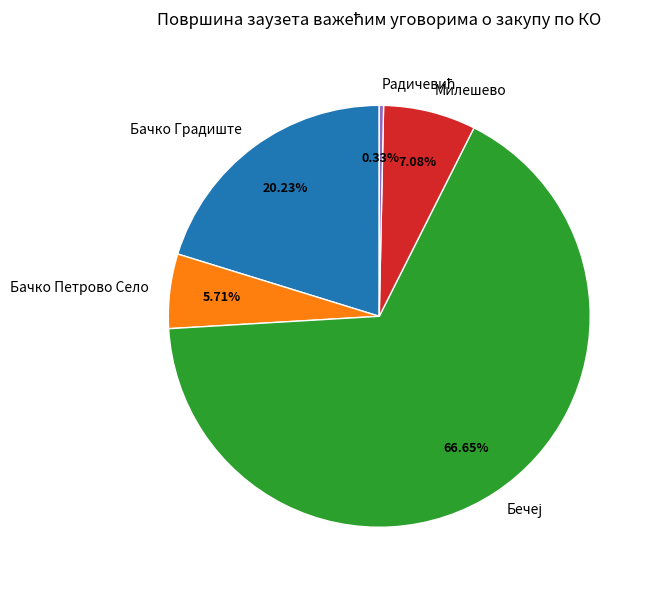

Is it true that Бачко Градиште is 8% of the pie?

False